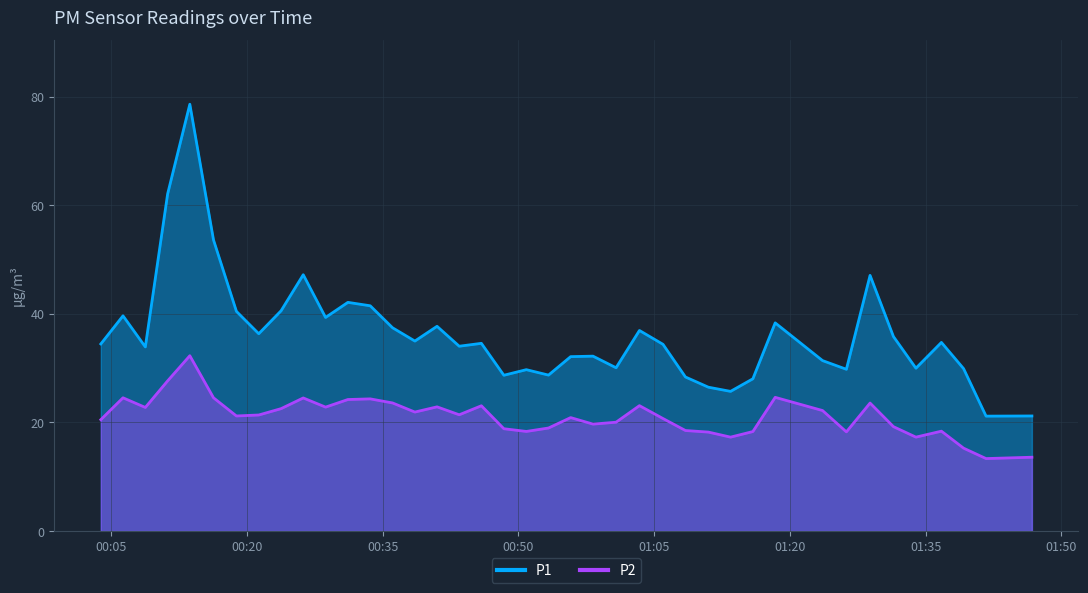

Which category has the highest value in the P1 series?

2022-10-31T00:13:41